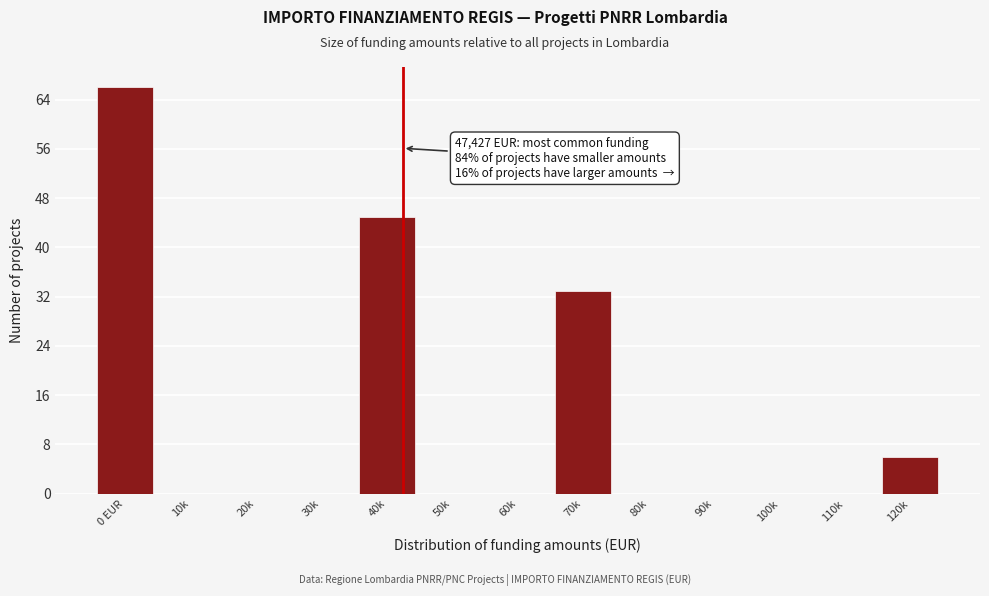

Reading left to right, list all the values displayed in this chart.

0 EUR=66	10k=0	20k=0	30k=0	40k=45	50k=0	60k=0	70k=33	80k=0	90k=0	100k=0	110k=0	120k=6